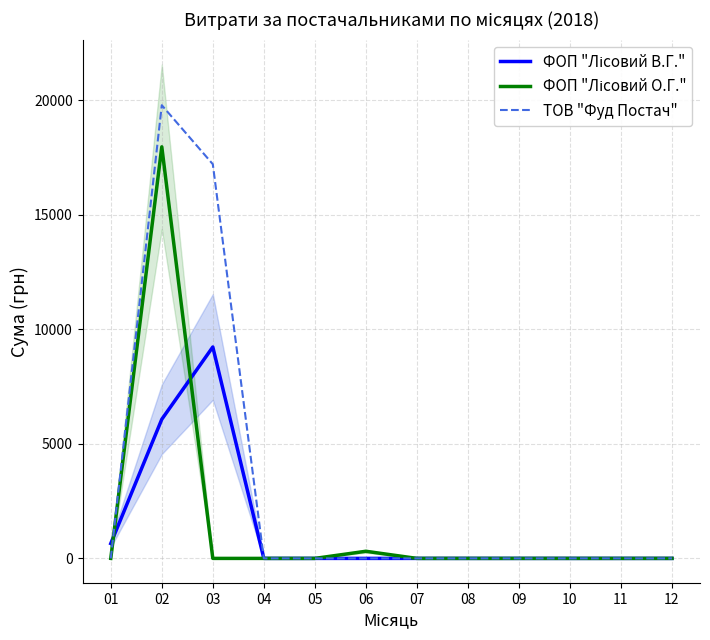

At 05, list the series in order from largest to smallest.

ФОП "Лісовий В.Г.", ФОП "Лісовий О.Г.", ТОВ "Фуд Постач"